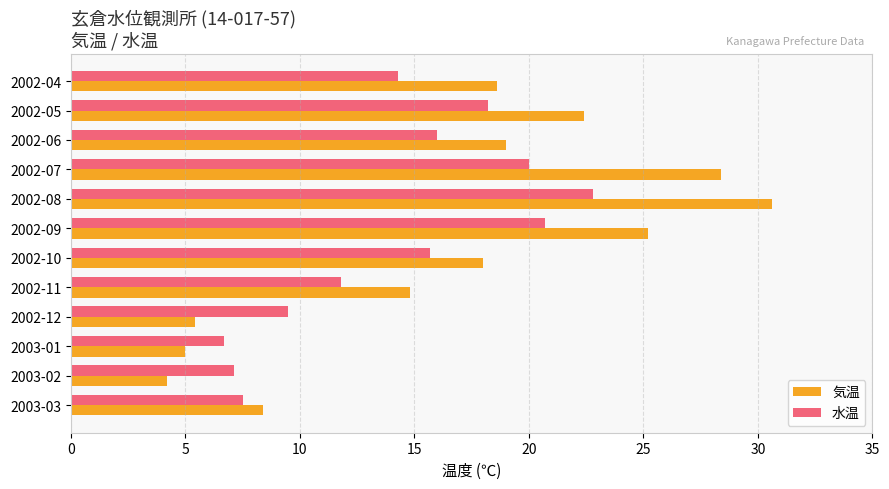

Which series has the largest range (max minus min)?

気温